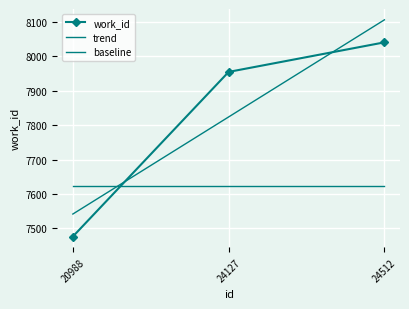

Which label corresponds to the smallest value in the chart?

20988